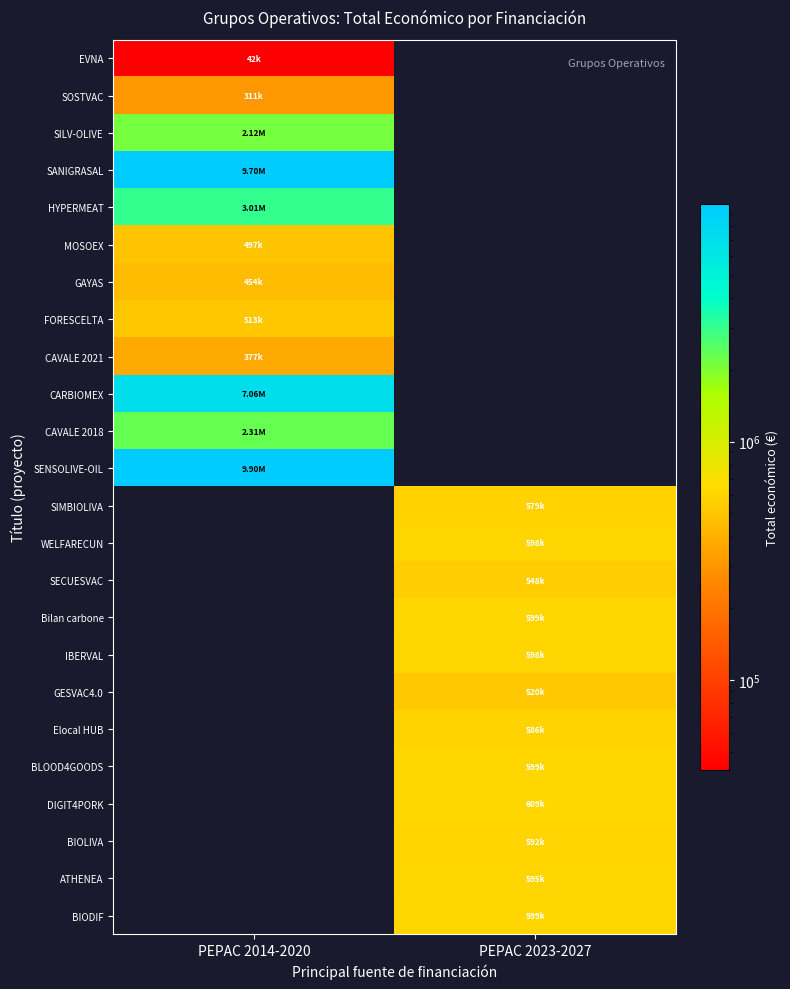

List the series in order of their peak value, lowest first.

EVNA, SOSTVAC, CAVALE 2021, GAYAS, MOSOEX, FORESCELTA, GESVAC4.0, SECUESVAC, SIMBIOLIVA, Elocal HUB, BIOLIVA, ATHENEA, IBERVAL, WELFARECUN, BIODIF, BLOOD4GOODS, Bilan carbone, DIGIT4PORK, SILV-OLIVE, CAVALE 2018, HYPERMEAT, CARBIOMEX, SANIGRASAL, SENSOLIVE-OIL